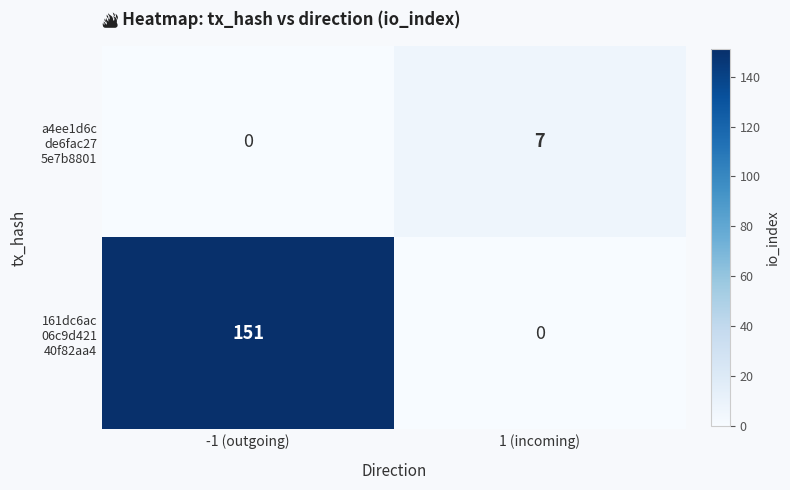

What is the total value across all series at 1 (incoming)?

7